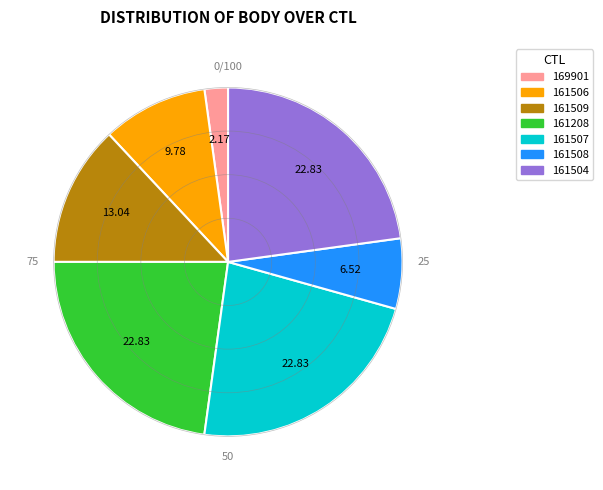

Which category has the smallest portion of the pie?

169901